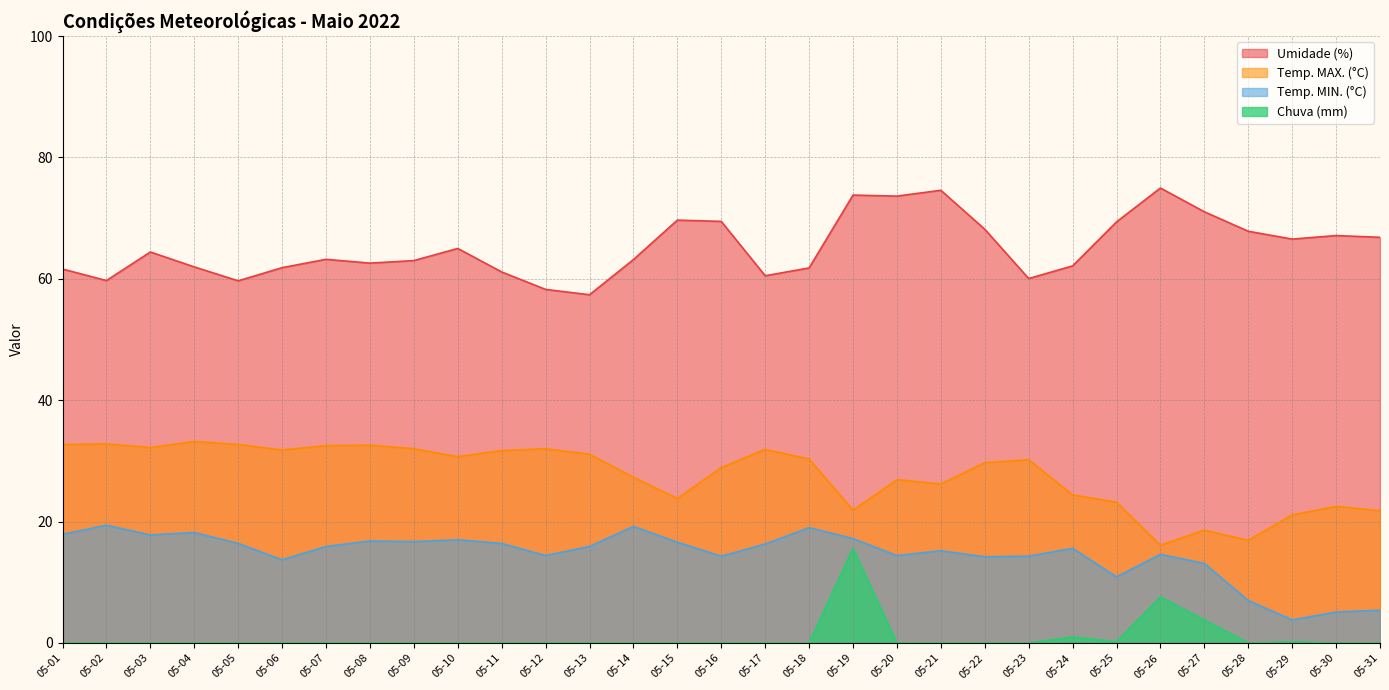

How many interior local valleys does the Chuva (mm) series have?

2